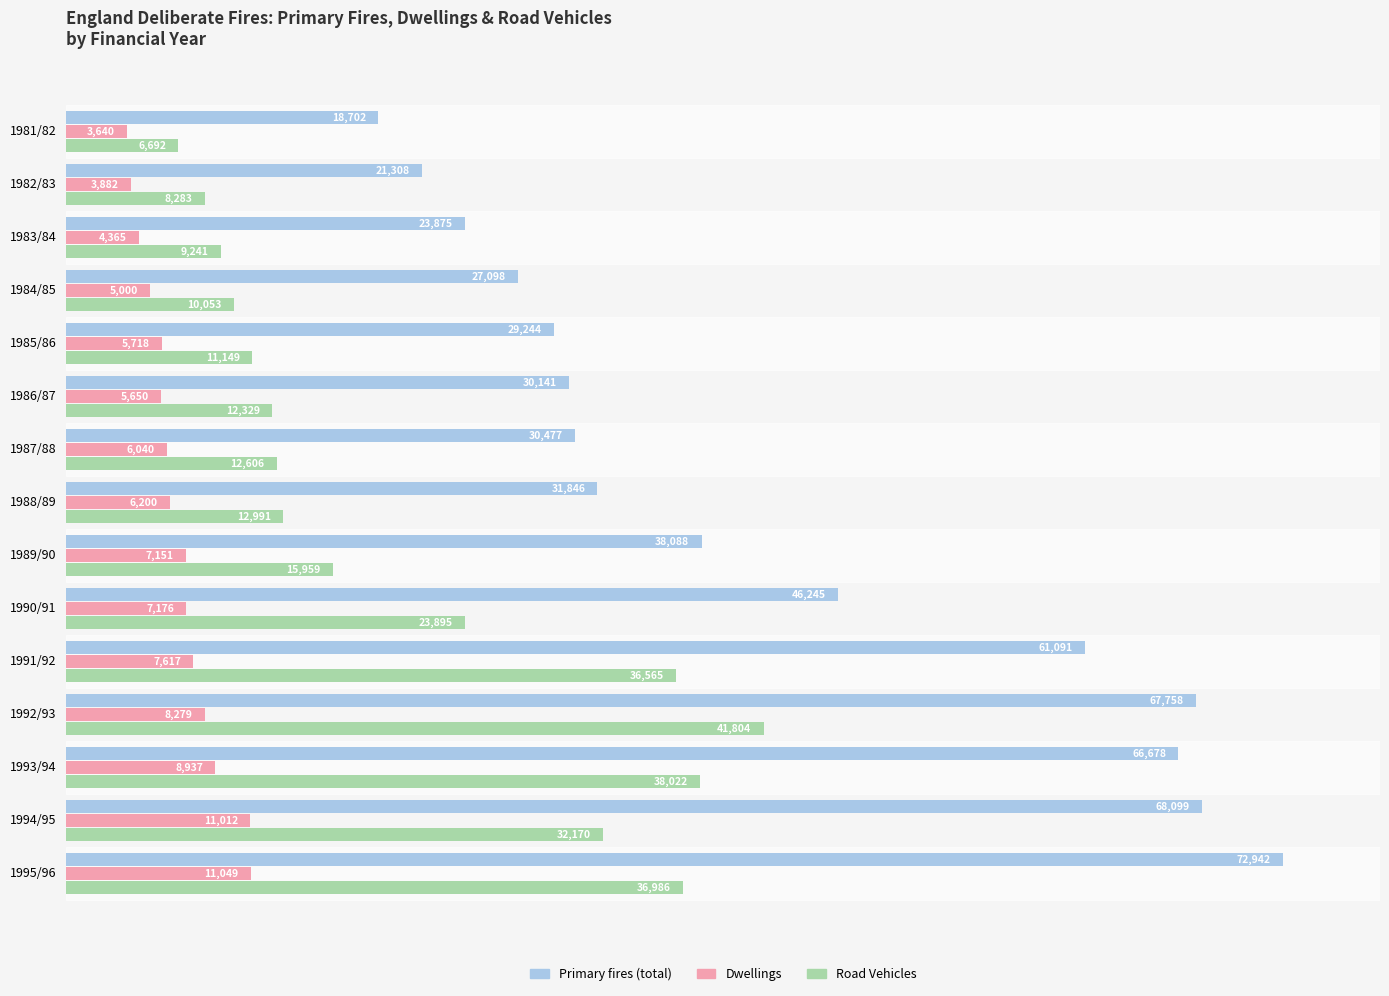

Count the number of categories in the chart.

15